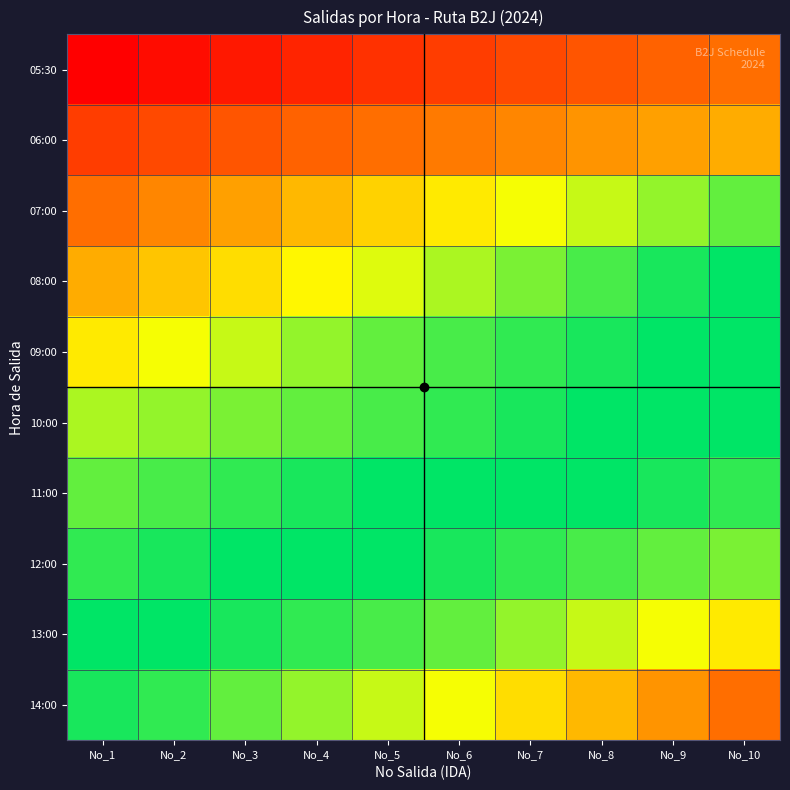

At which category is the sum across all series the highest?

No_8